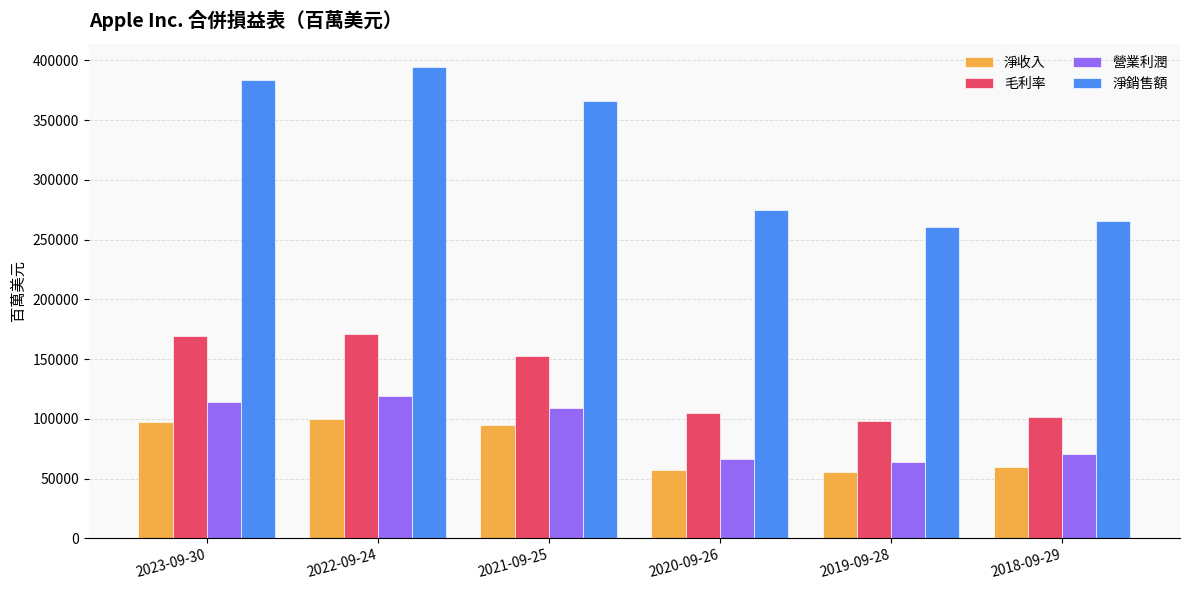

At 2021-09-25, list the series in order from smallest to largest.

淨收入, 營業利潤, 毛利率, 淨銷售額